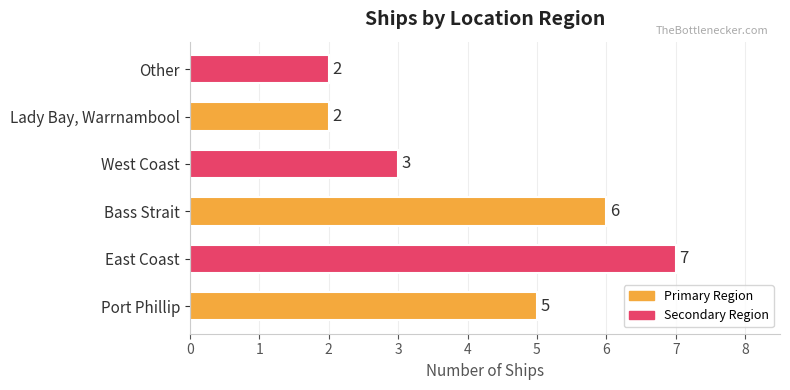

What is the difference between the second highest and second lowest values?

4